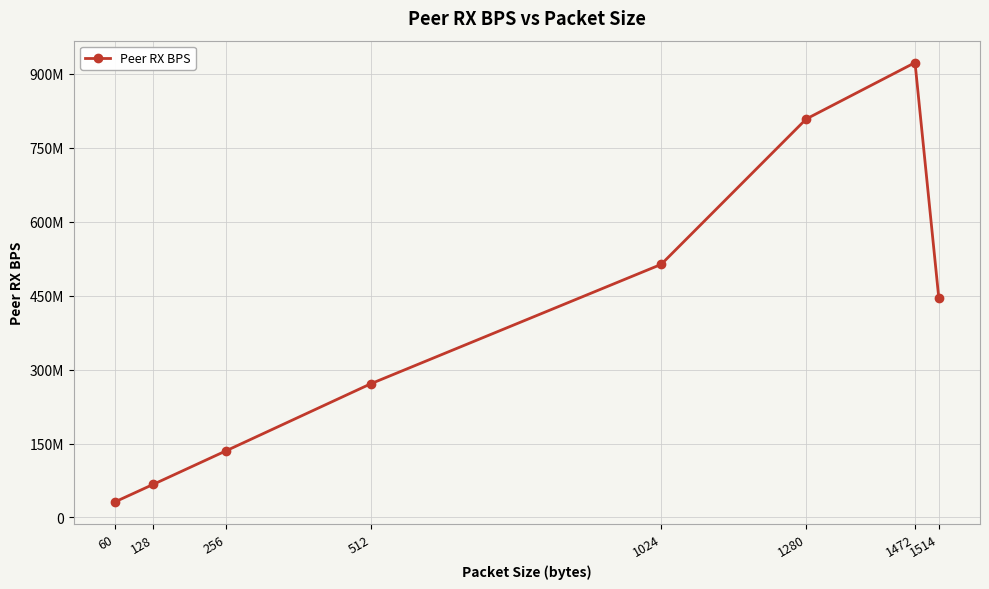

Reading right to left, list all the values displayed in this chart.

445031838	922852147	808501248	513531291	271538345	135210589	67414049	31606094